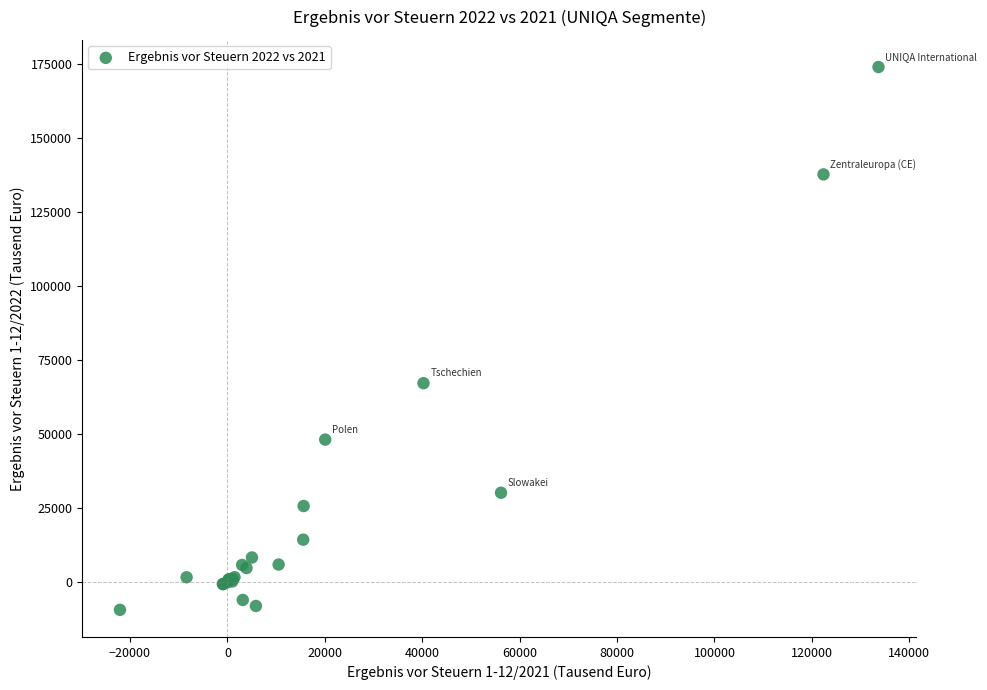

What Y value in the scatter plot is closest to 82414?

67291